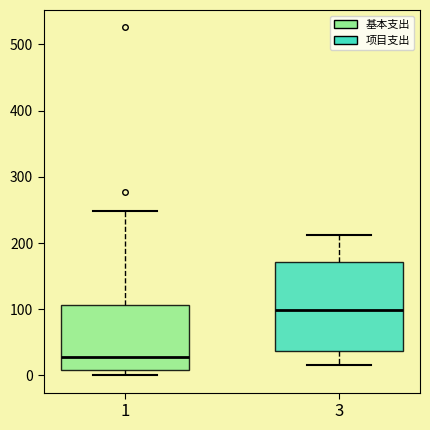

Which box's median line is the highest?

3